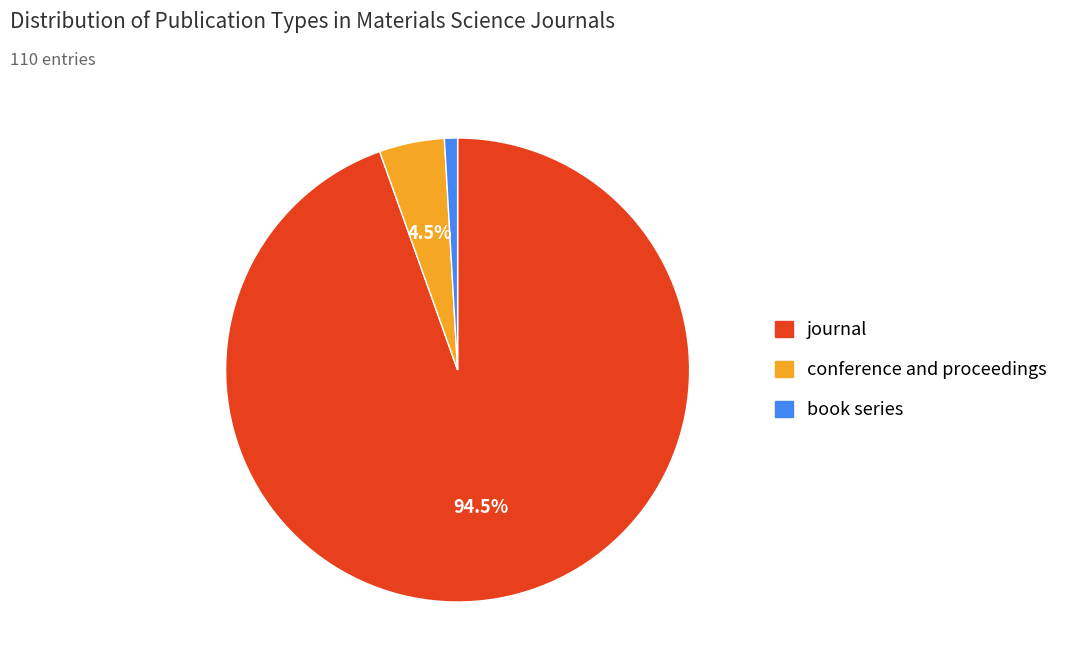

To the nearest percent, what portion does book series represent?

1%